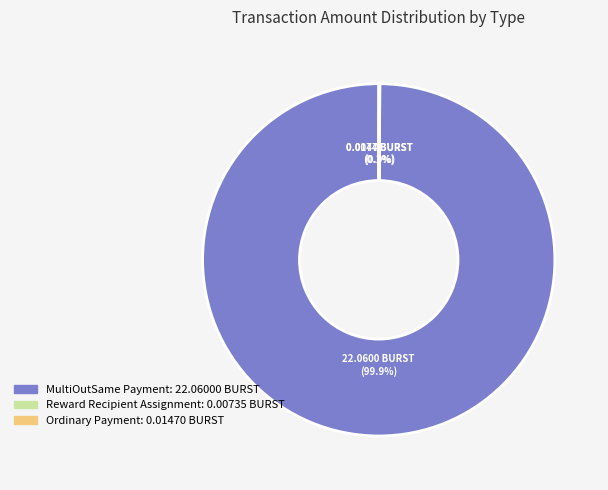

To the nearest percent, what is the difference between the largest and smallest slice percentages?

100%